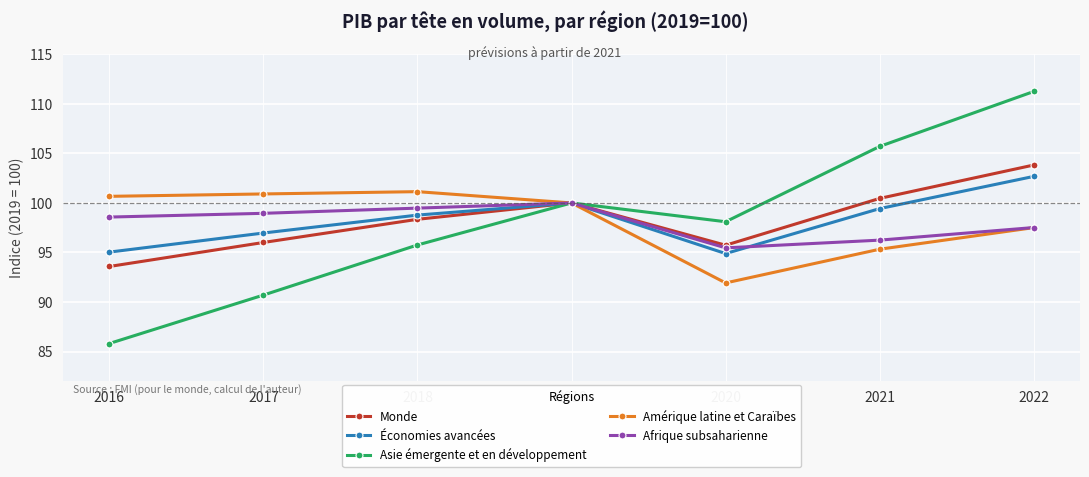

Count the number of data series in this chart.

5